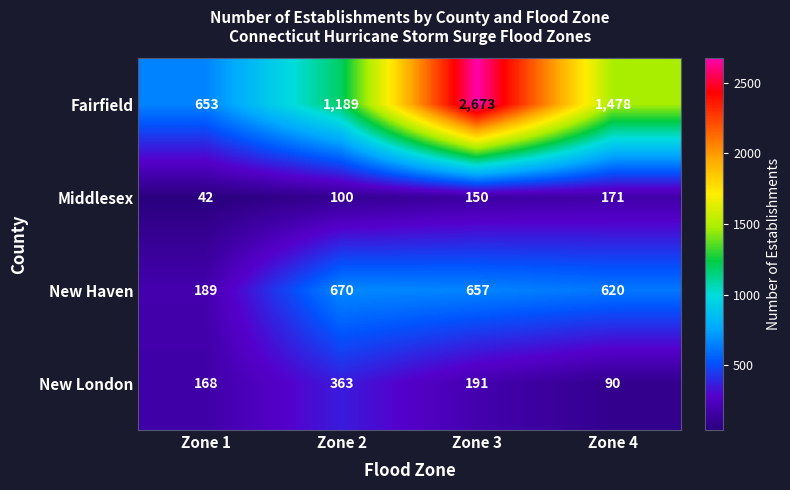

Rank the series at Zone 2 from lowest to highest value.

Middlesex, New London, New Haven, Fairfield